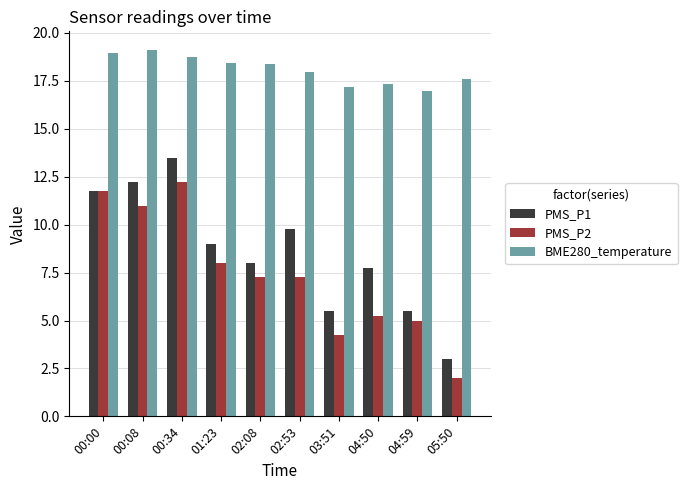

What is the approximate value of BME280_temperature at 02:53?

17.9